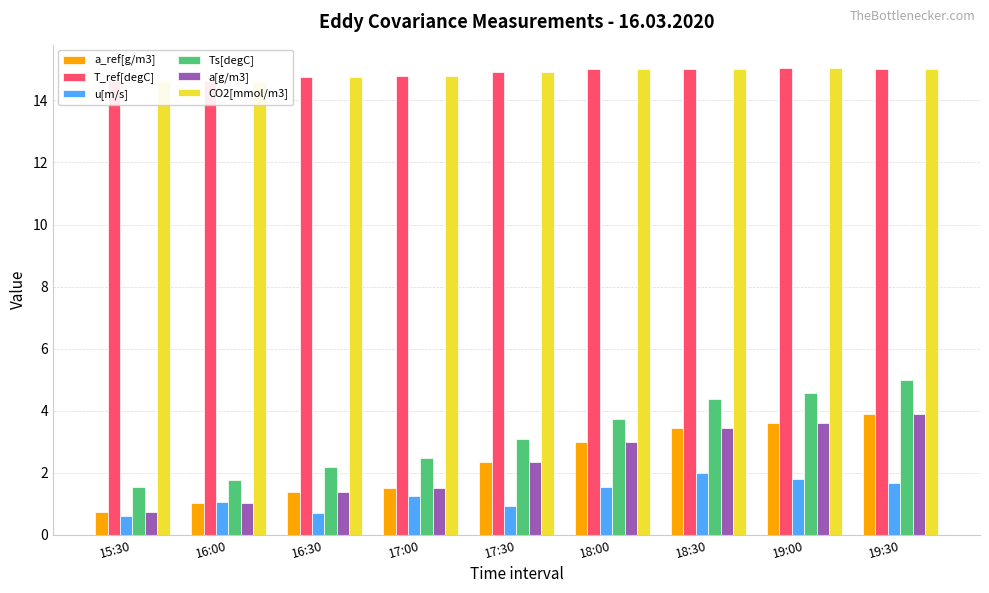

Reading left to right, extract all data points from this chart.

a_ref[g/m3]: 15:30=0.7	16:00=1.0	16:30=1.4	17:00=1.5	17:30=2.3	18:00=3.0	18:30=3.5	19:00=3.6	19:30=3.9
T_ref[degC]: 15:30=14.6	16:00=14.6	16:30=14.8	17:00=14.8	17:30=14.9	18:00=15.0	18:30=15.0	19:00=15.0	19:30=15.0
u[m/s]: 15:30=0.6	16:00=1.1	16:30=0.7	17:00=1.2	17:30=0.9	18:00=1.6	18:30=2.0	19:00=1.8	19:30=1.7
Ts[degC]: 15:30=1.5	16:00=1.8	16:30=2.2	17:00=2.5	17:30=3.1	18:00=3.7	18:30=4.4	19:00=4.6	19:30=5.0
a[g/m3]: 15:30=0.7	16:00=1.0	16:30=1.4	17:00=1.5	17:30=2.3	18:00=3.0	18:30=3.5	19:00=3.6	19:30=3.9
CO2[mmol/m3]: 15:30=14.6	16:00=14.6	16:30=14.8	17:00=14.8	17:30=14.9	18:00=15.0	18:30=15.0	19:00=15.0	19:30=15.0